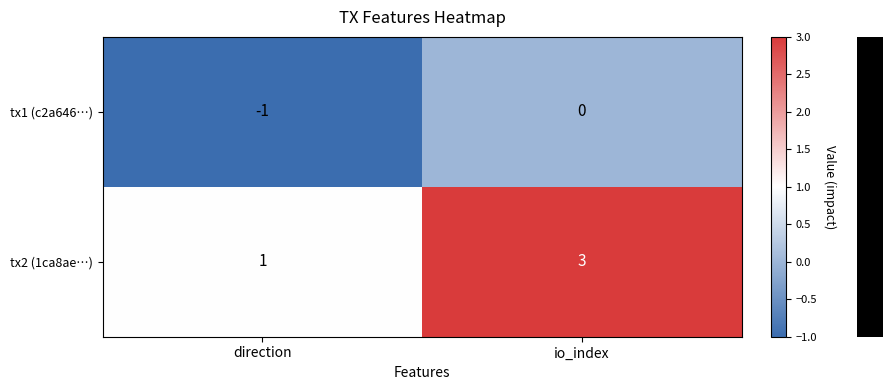

What is the sum of all tx2 (1ca8ae…) values?

4